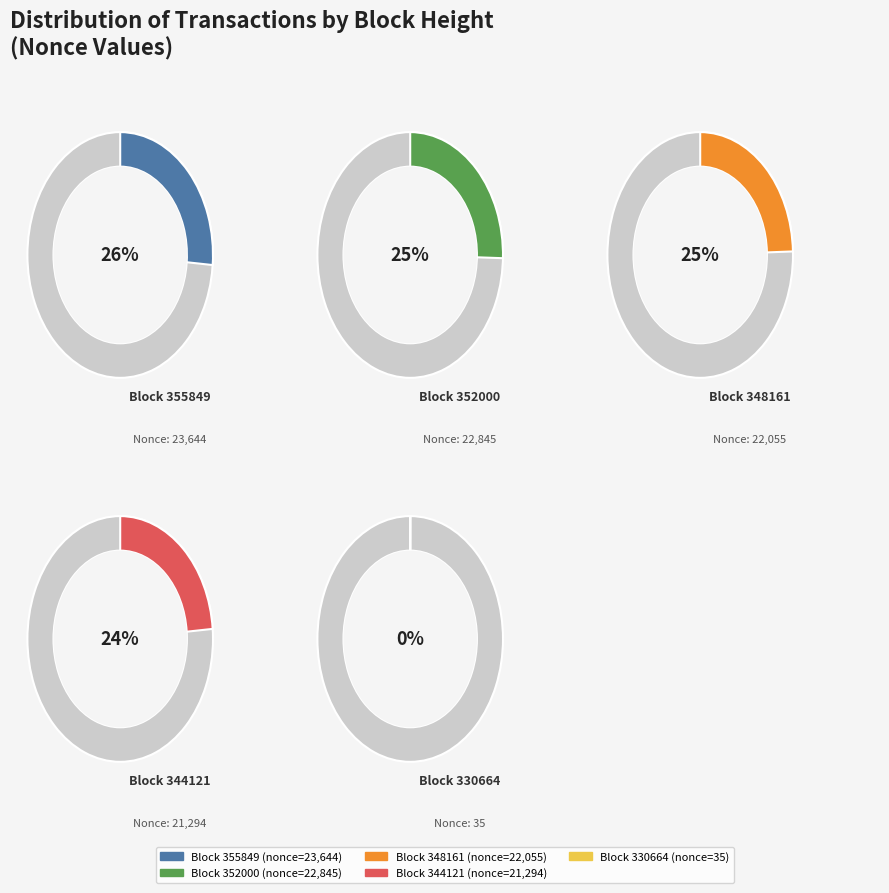

True or false: 344121 accounts for 34% of the total.

False